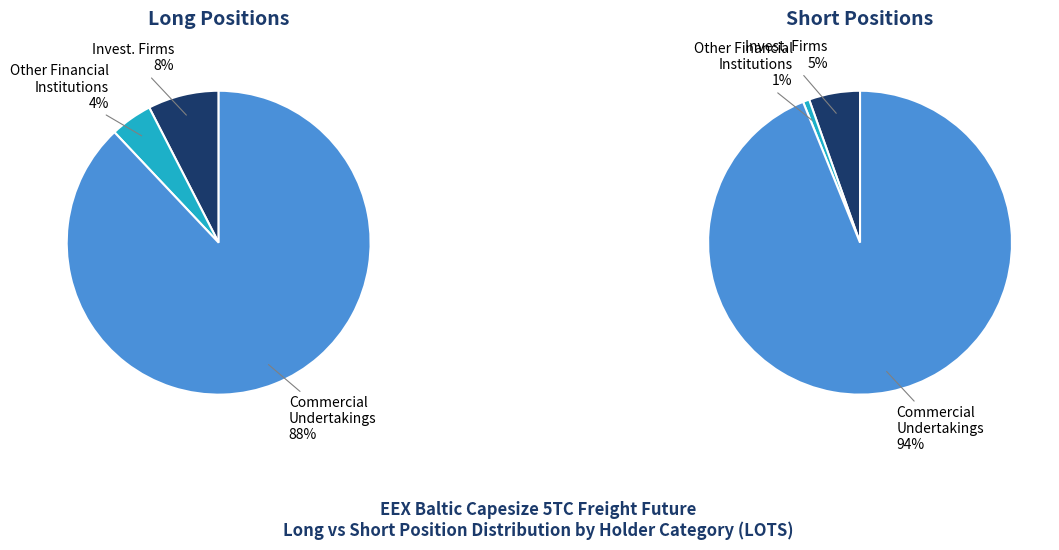

What portion of the pie excludes values_long?

92.4%